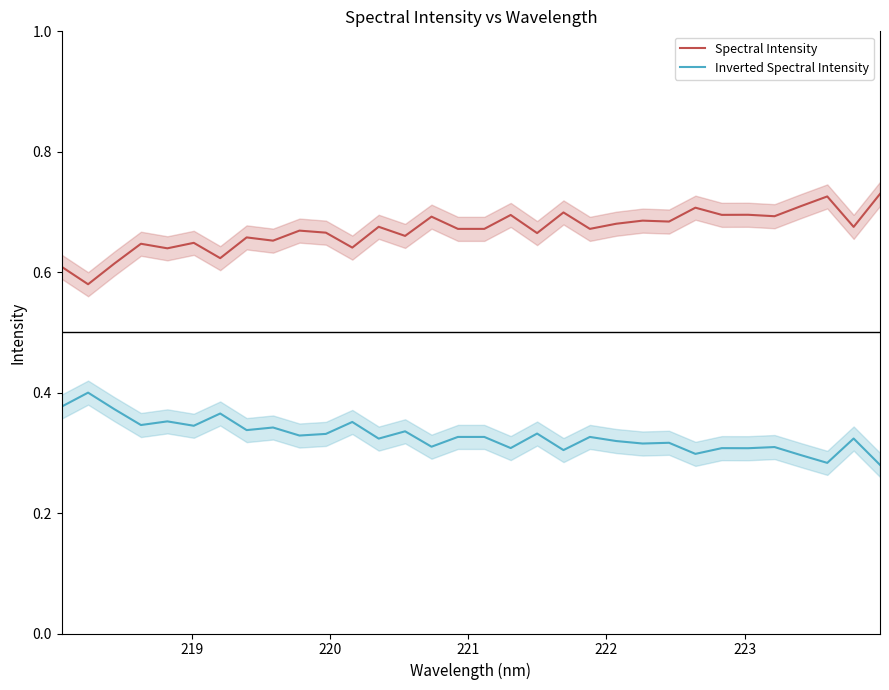

How many Spectral Intensity values are between 0 and 1?

32